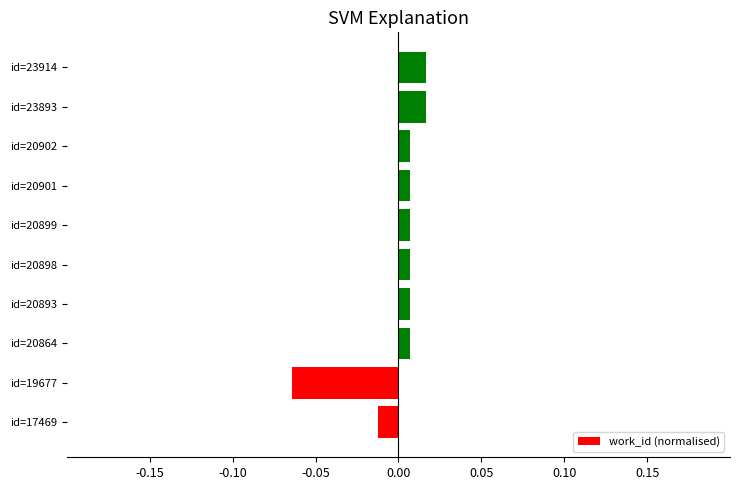

At which category does the chart reach its minimum across all series?

id=19677